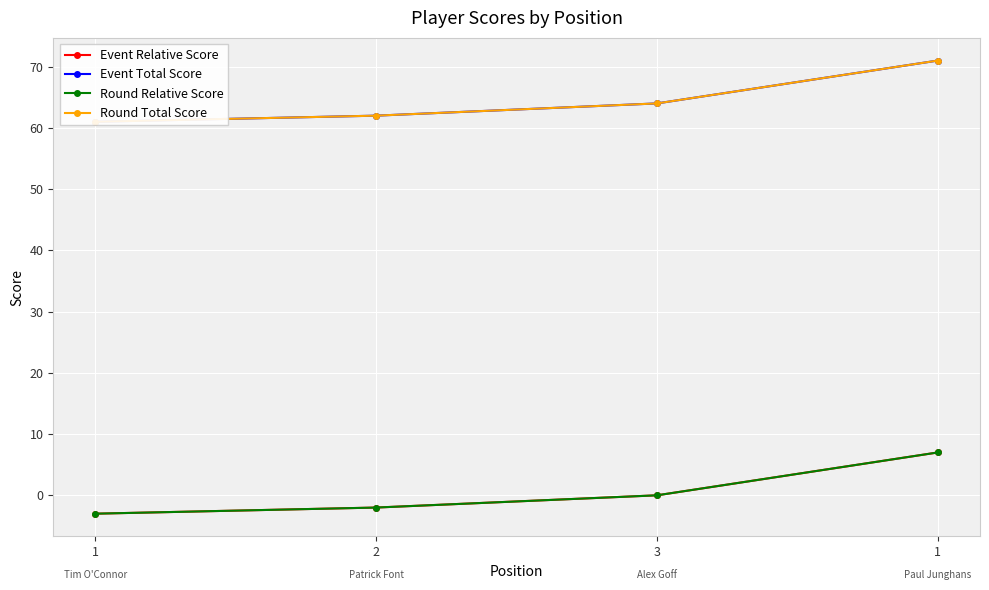

True or false: Round Total Score and Event Total Score cross at least once.

False